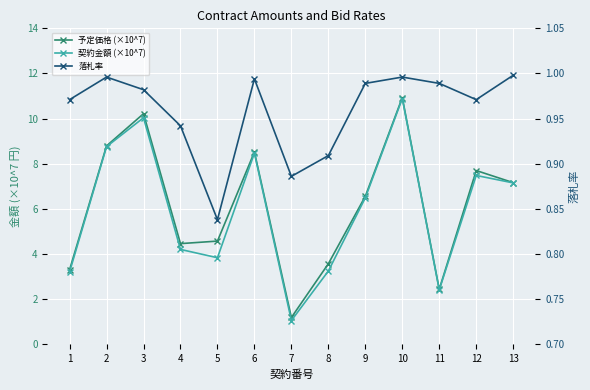

What is the sum of all 予定価格 (×10^7) values?

79.4